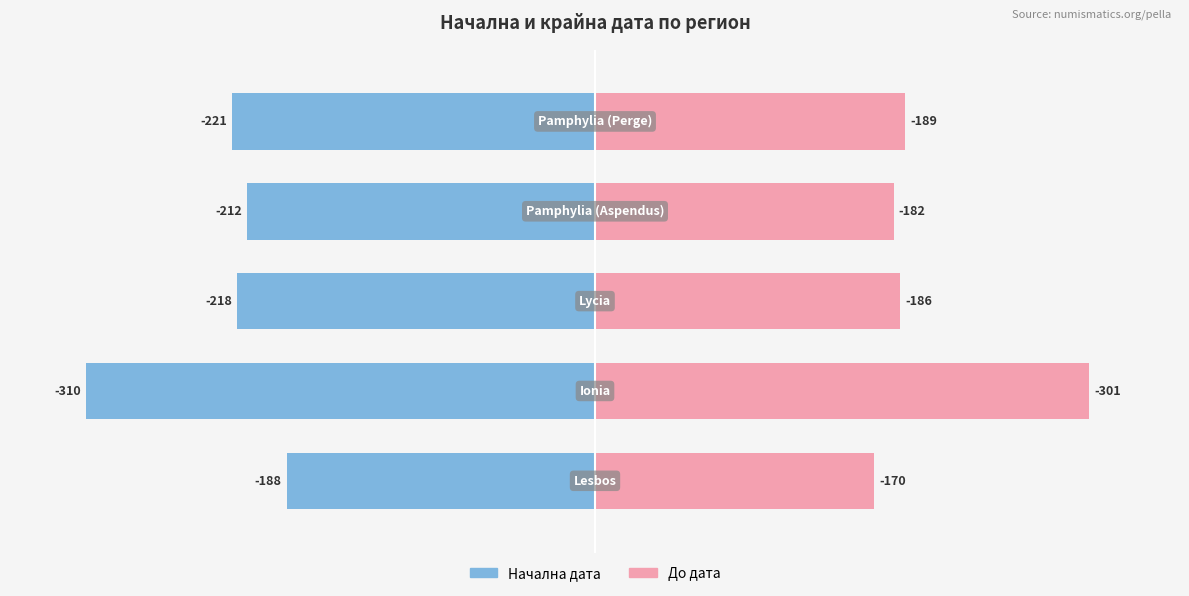

How many bars are there in each group?

2